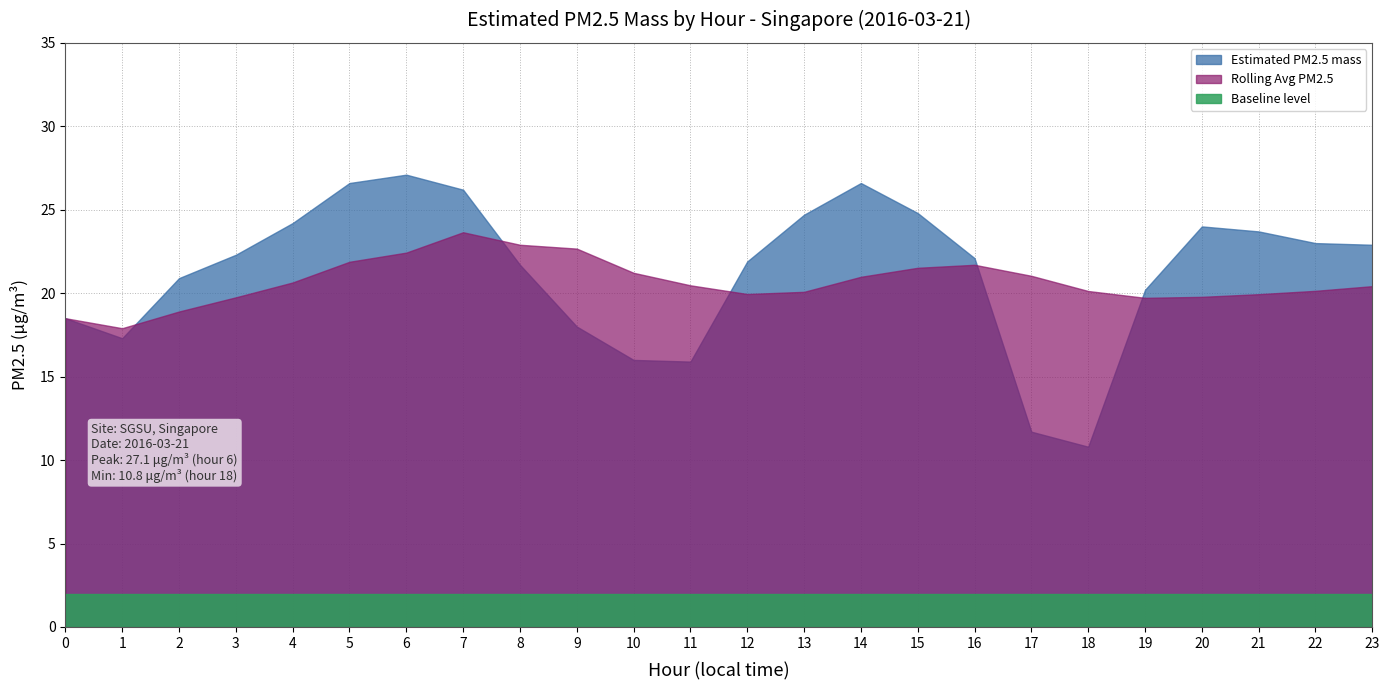

Between 16 and 1, which is larger?

16